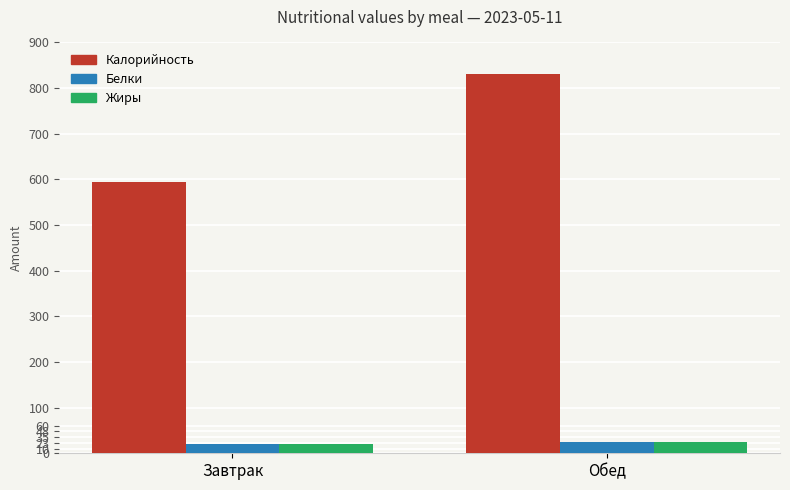

Which series has the widest spread of values?

Калорийность